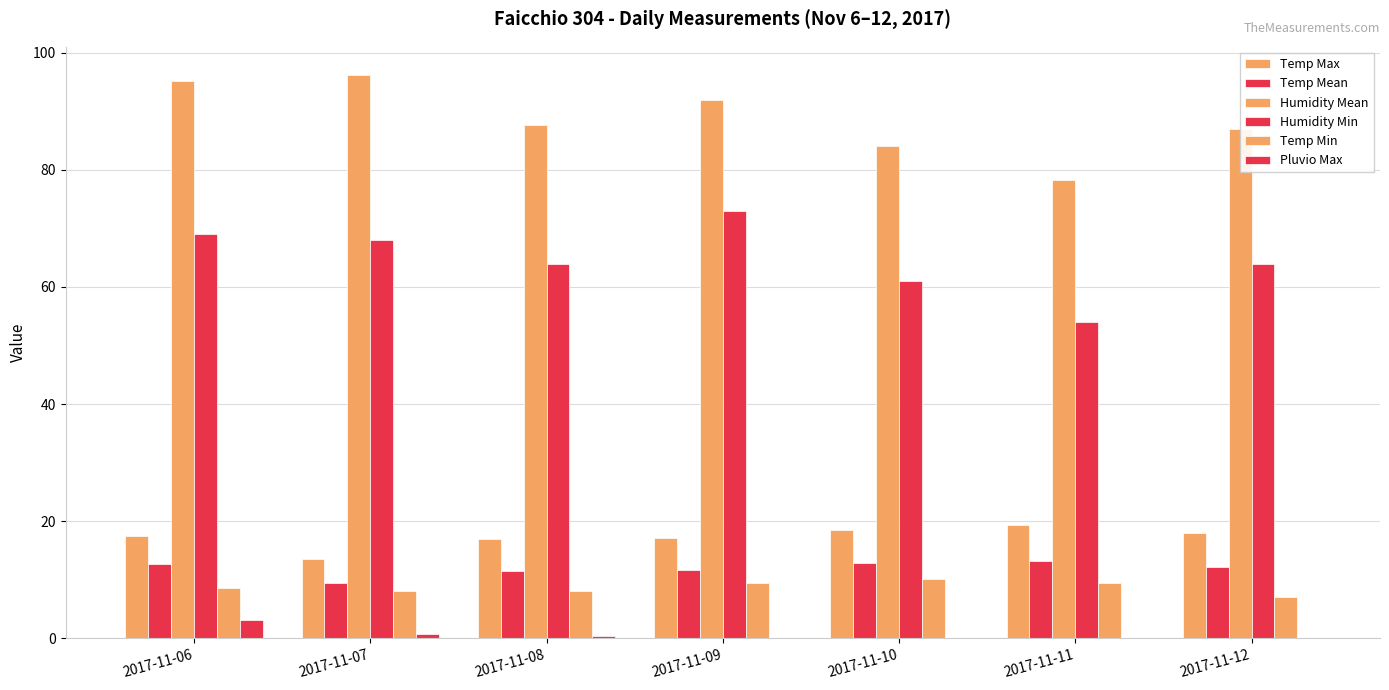

How many distinct data groups are displayed?

6